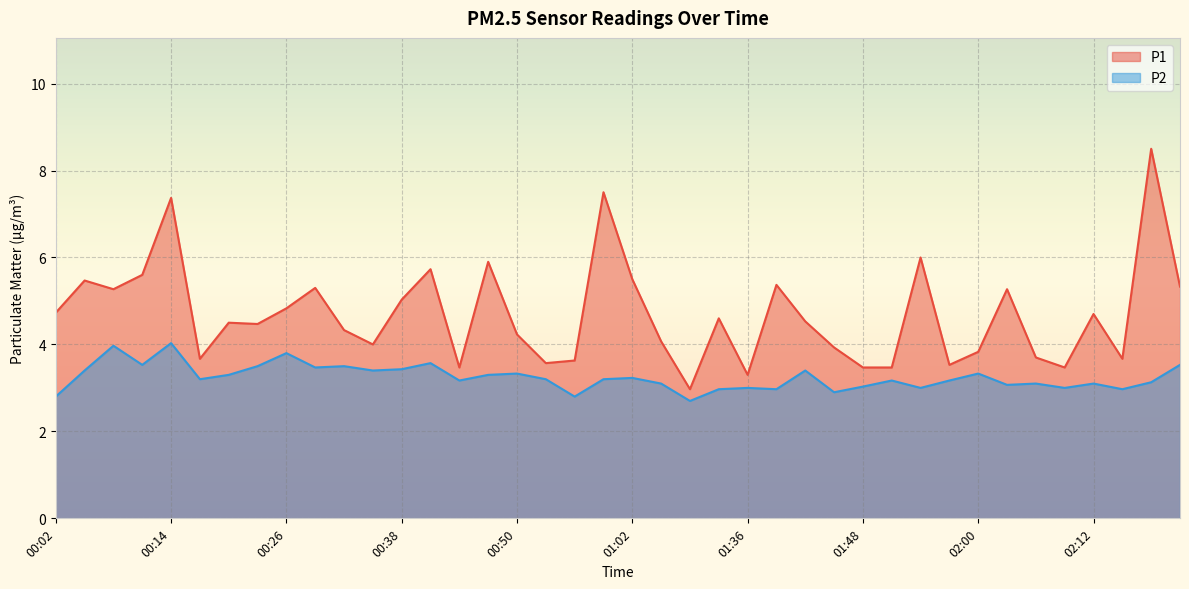

What position from the right is 00:29?

31